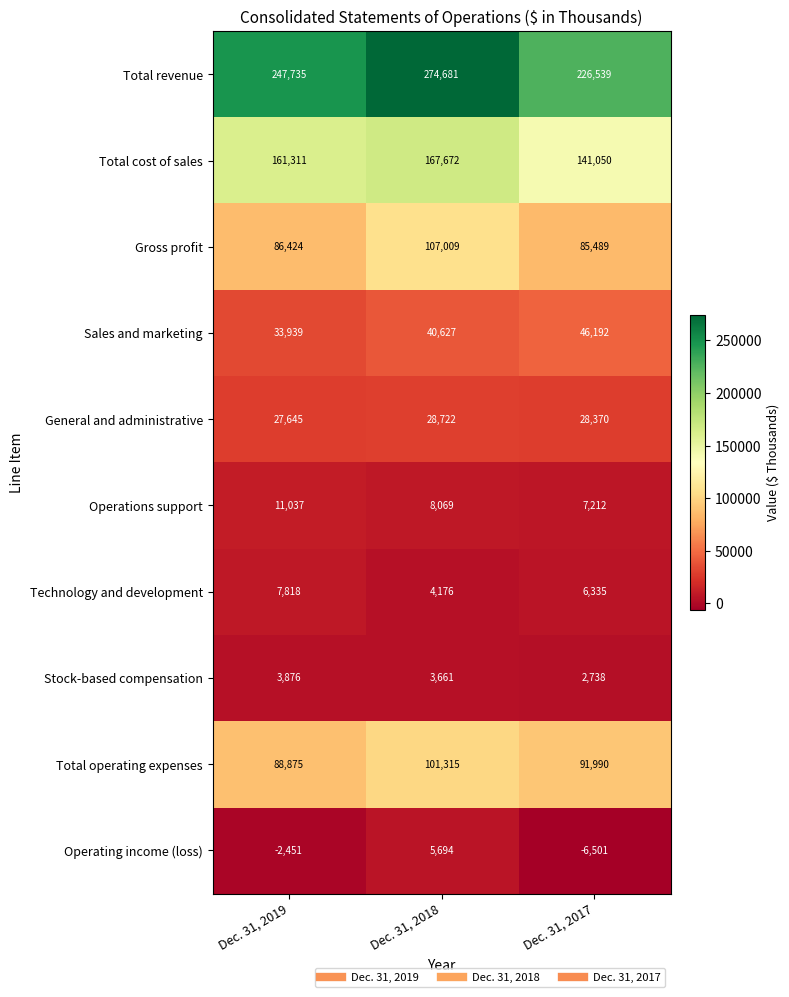

What is the difference between the Operations support values at Dec. 31, 2019 and Dec. 31, 2018?

2968